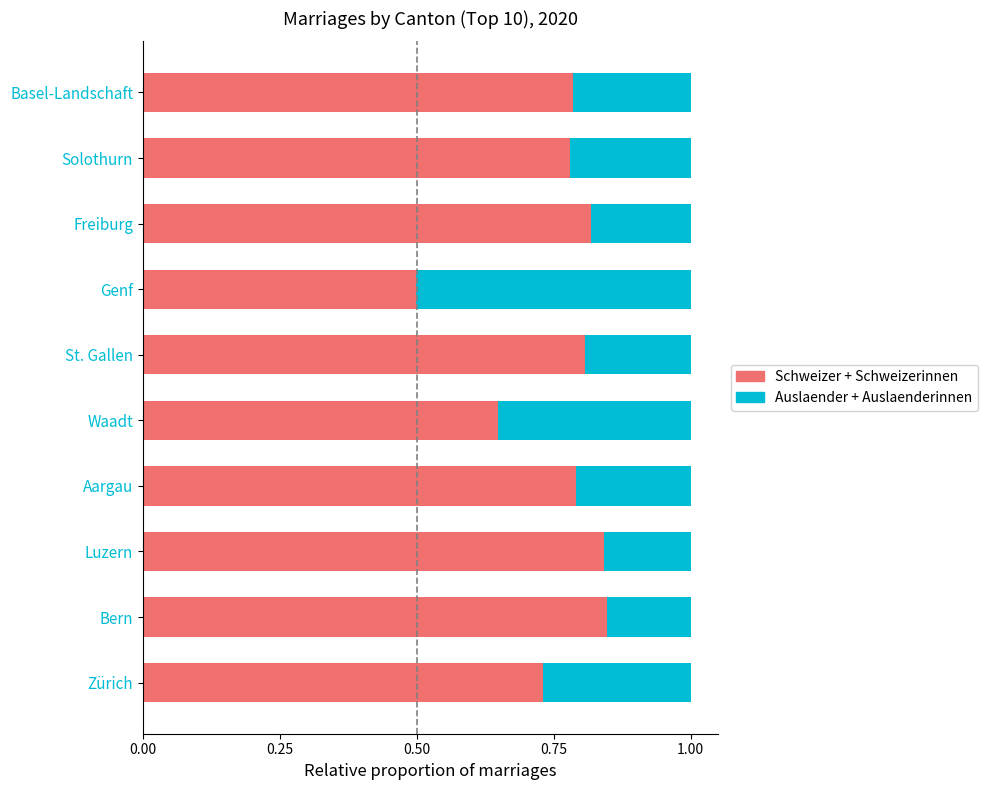

What is the total value across all series at Waadt?

1.0